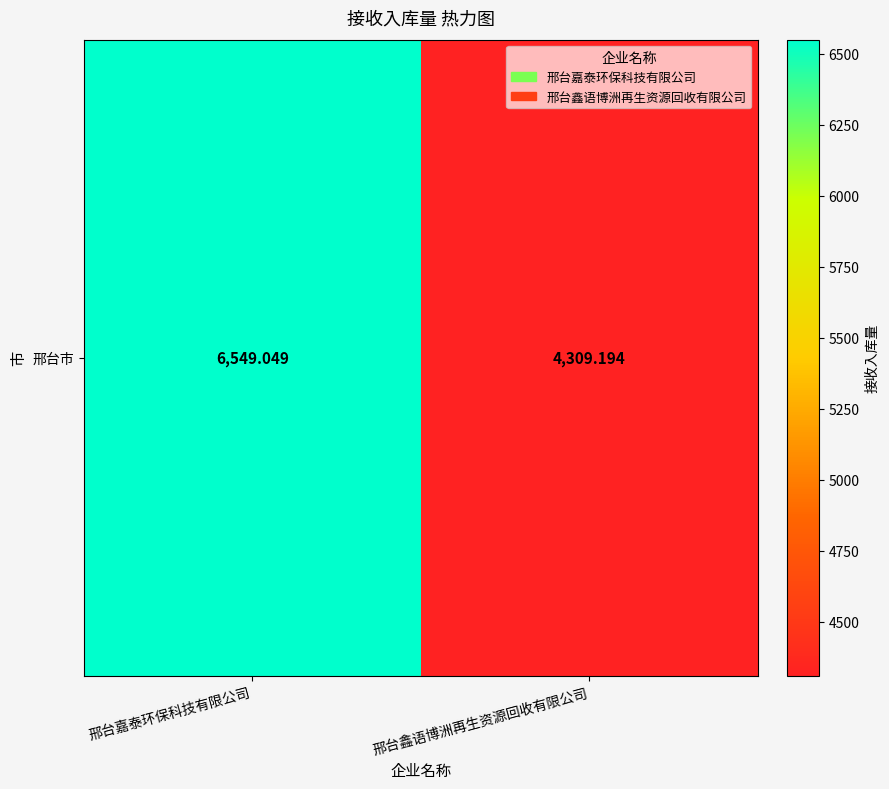

What is the average value?

5429.1